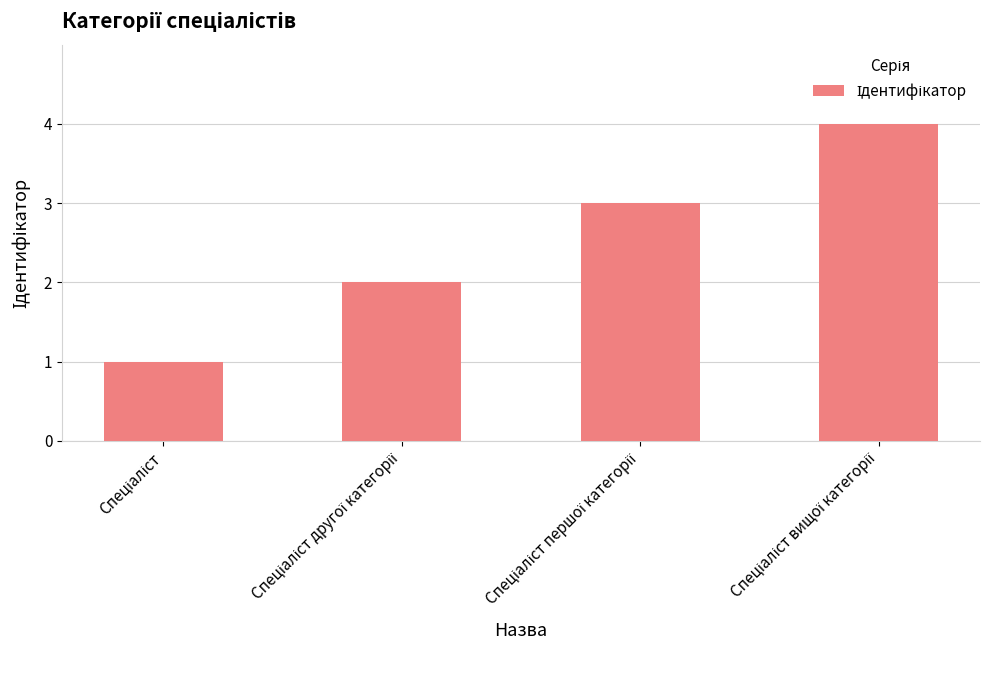

What is the greatest value displayed?

4